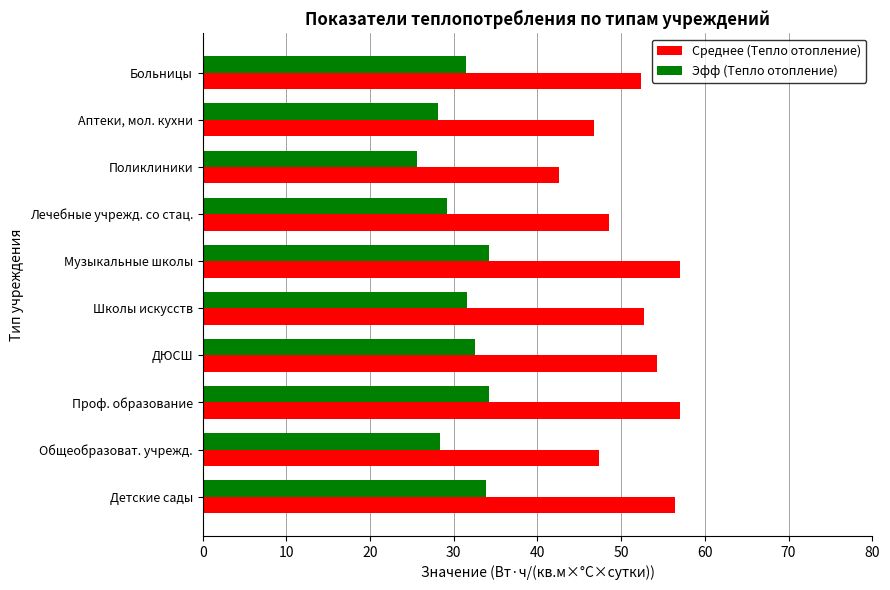

How many data points in Среднее (Тепло отопление) are less than 52?

4